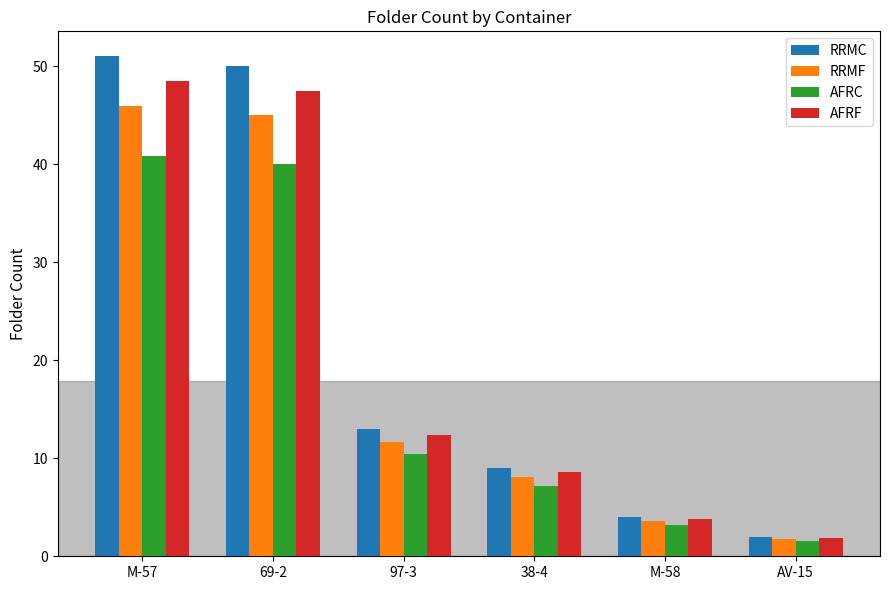

What is the difference between the maximum and second lowest values in the RRMC series?

47.0